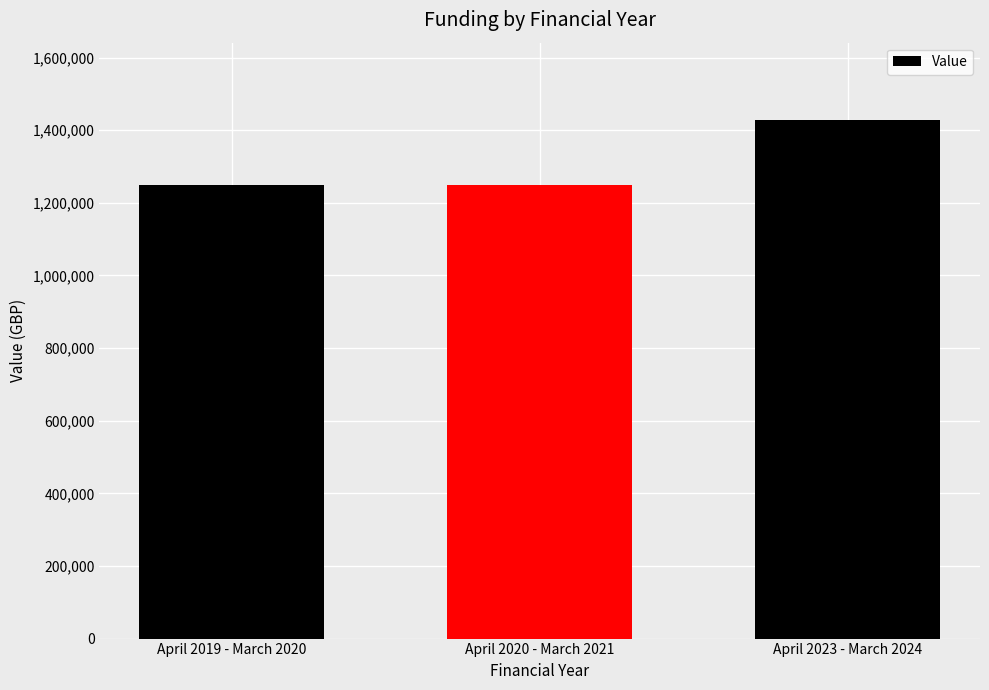

What is the smallest value displayed?

1250000